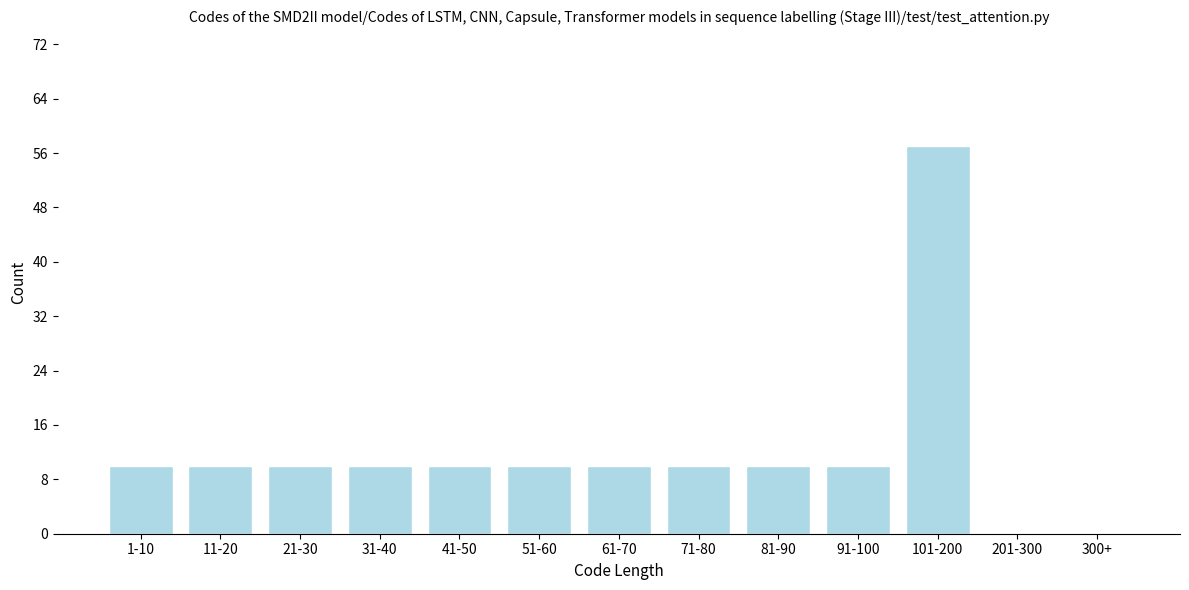

Reading left to right, extract all data points from this chart.

1-10=10	11-20=10	21-30=10	31-40=10	41-50=10	51-60=10	61-70=10	71-80=10	81-90=10	91-100=10	101-200=57	201-300=0	300+=0